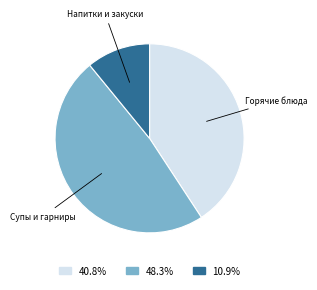

How many segments does this pie chart have?

3